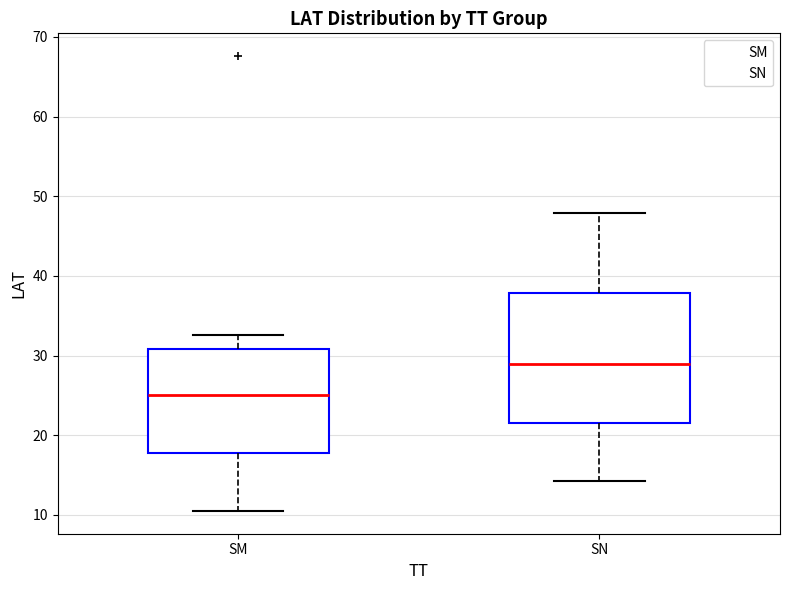

Reading left to right, transcribe this box plot: for each box, give where its median line is, the range the box spans, and where its two whiskers end, as read against the y-axis. The values are not printed on the chart, so give them approximately, as read against the axis.

SM: median 25, box 18 to 31, whiskers 11 to 33
SN: median 29, box 22 to 38, whiskers 14 to 48